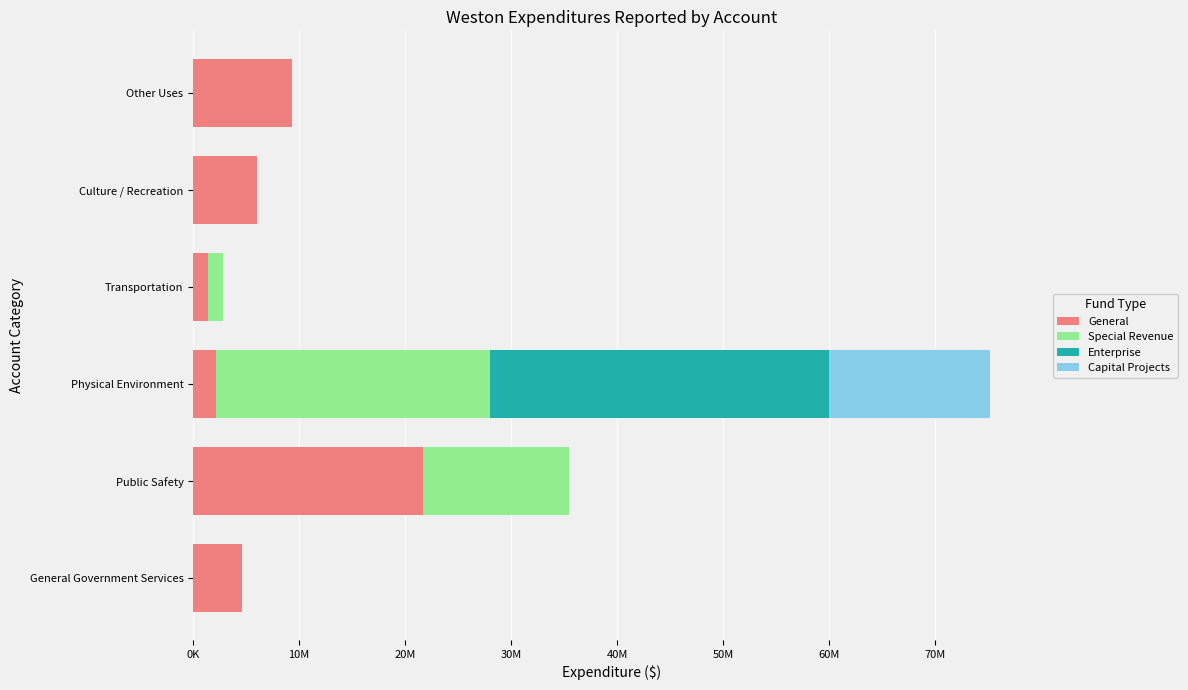

What are all the series names shown in the legend?

General, Special Revenue, Enterprise, Capital Projects